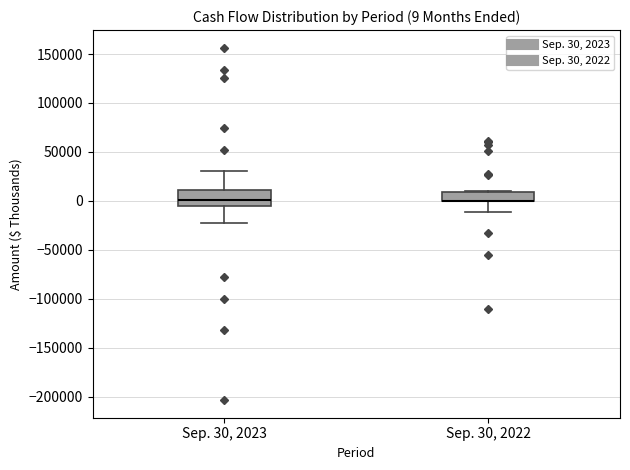

Which box is the tallest, from its lower edge to its upper edge?

Sep. 30, 2023